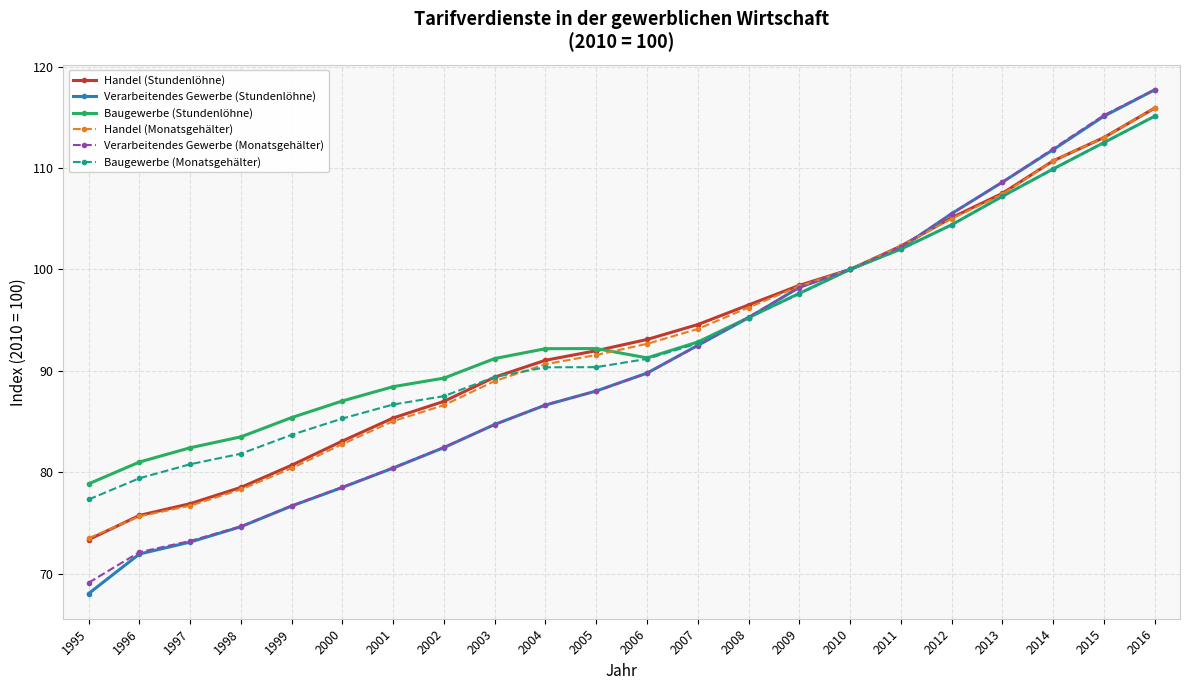

Does the chart display data point markers on the line(s)?

Yes